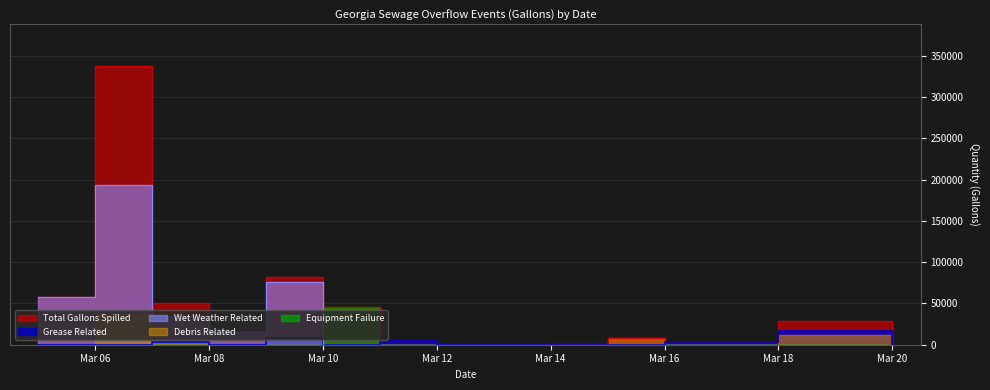

What is the value of the Grease Related point at the 4th from the left?

250